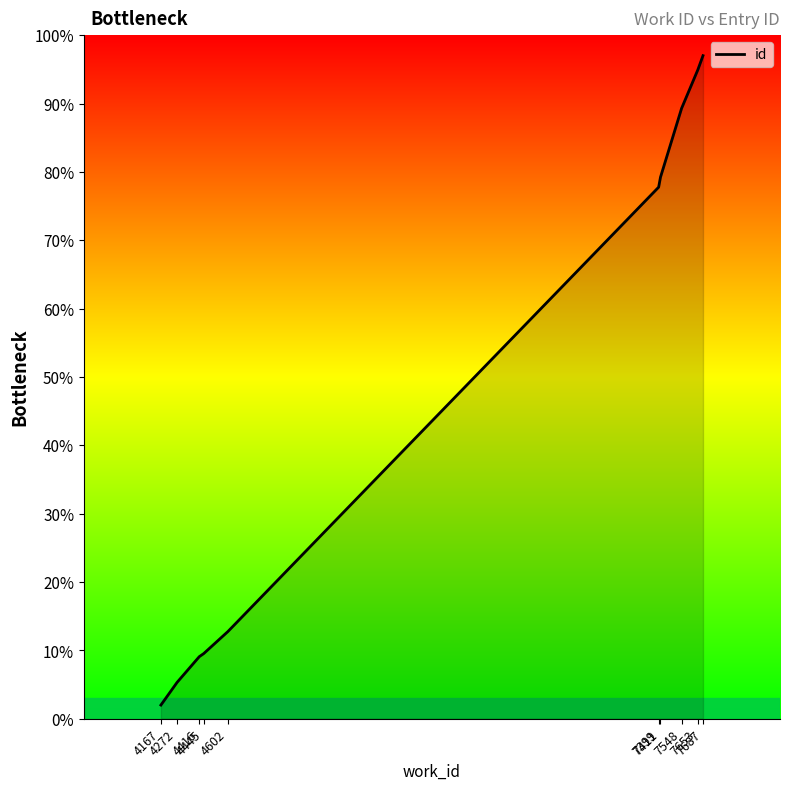

What is the greatest value displayed?

97.0